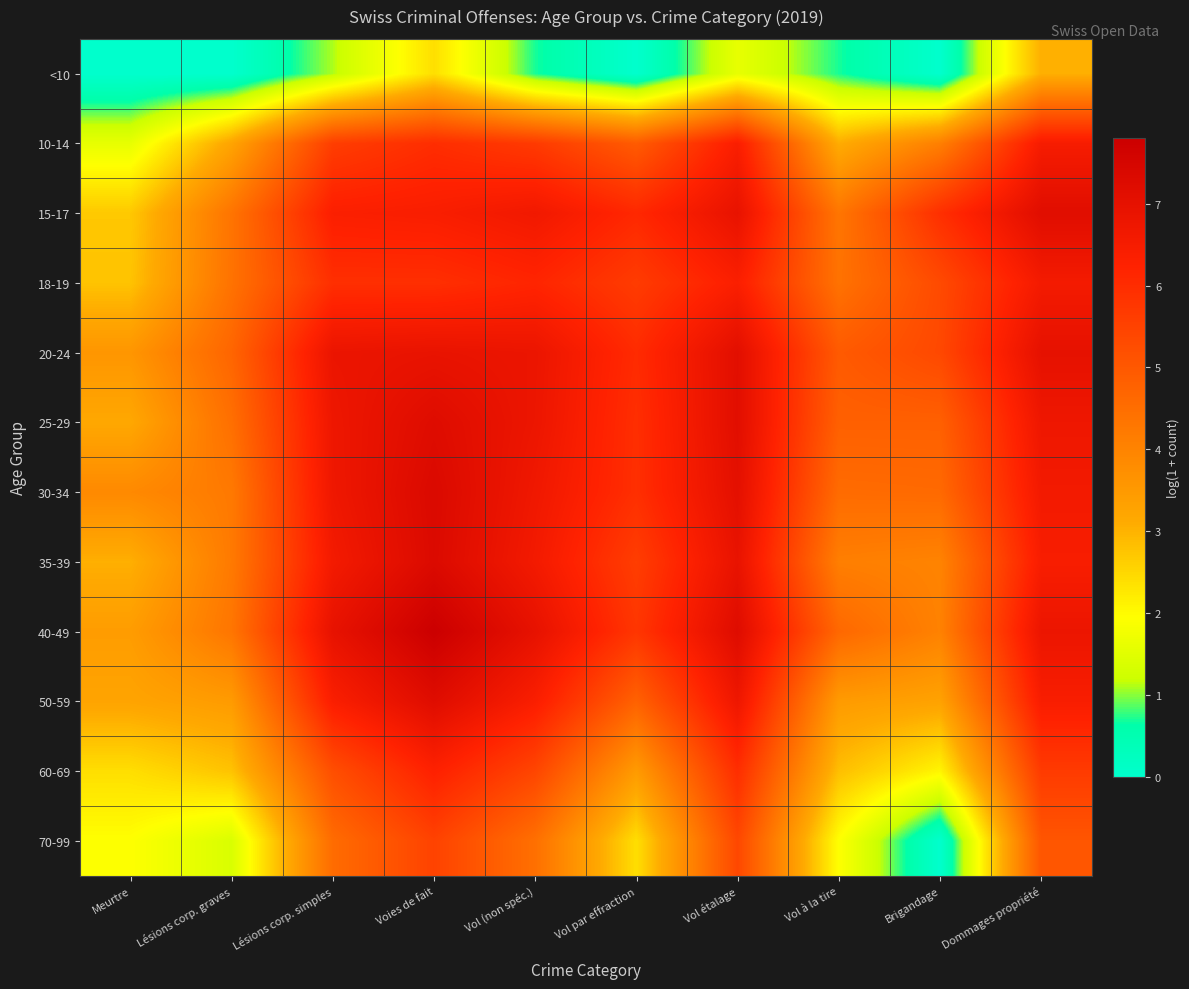

What is the maximum value shown in the chart?

7.8